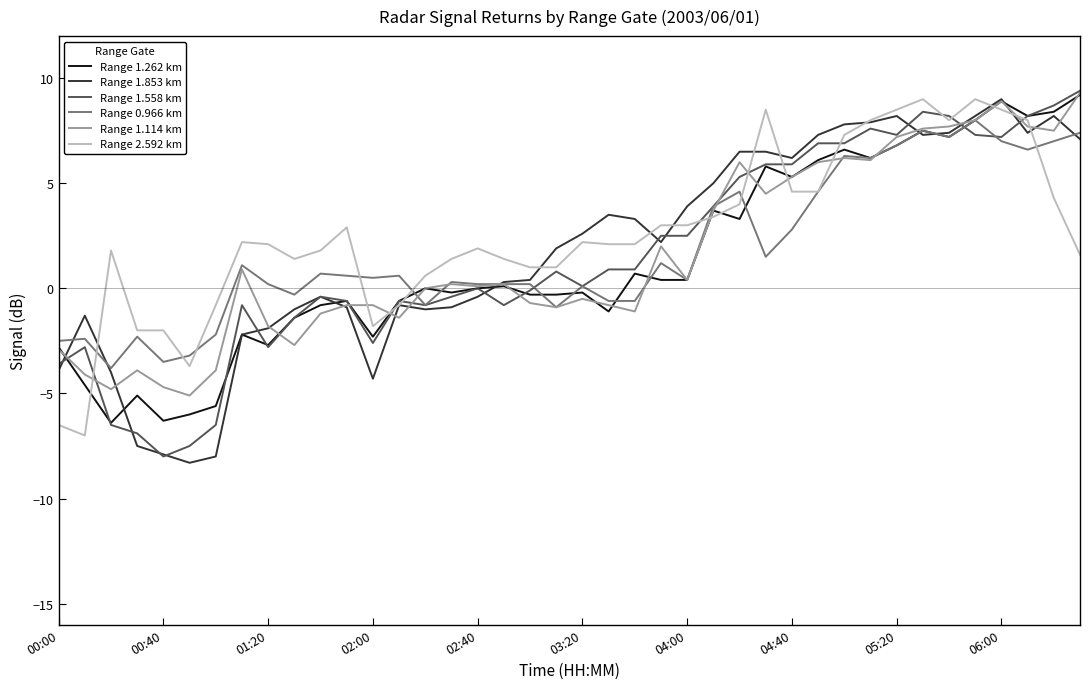

What are all the series names shown in the legend?

Range 1.262 km, Range 1.853 km, Range 1.558 km, Range 0.966 km, Range 1.114 km, Range 2.592 km